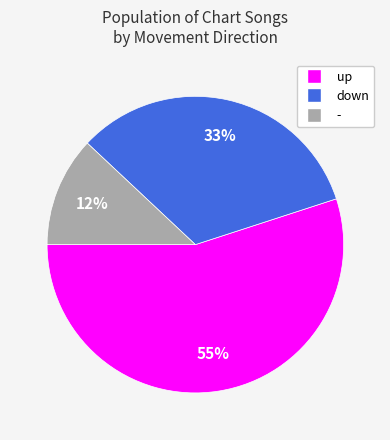

Which category accounts for the majority?

up